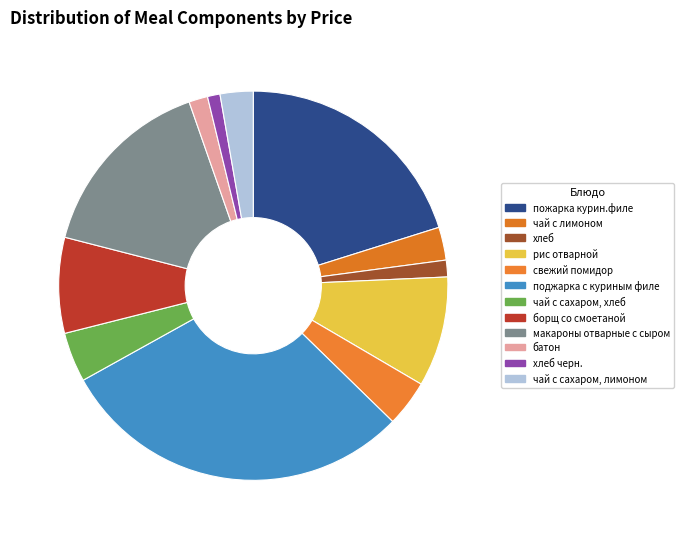

To the nearest percent, what is the combined percentage of хлеб and поджарка с куриным филе?

31%